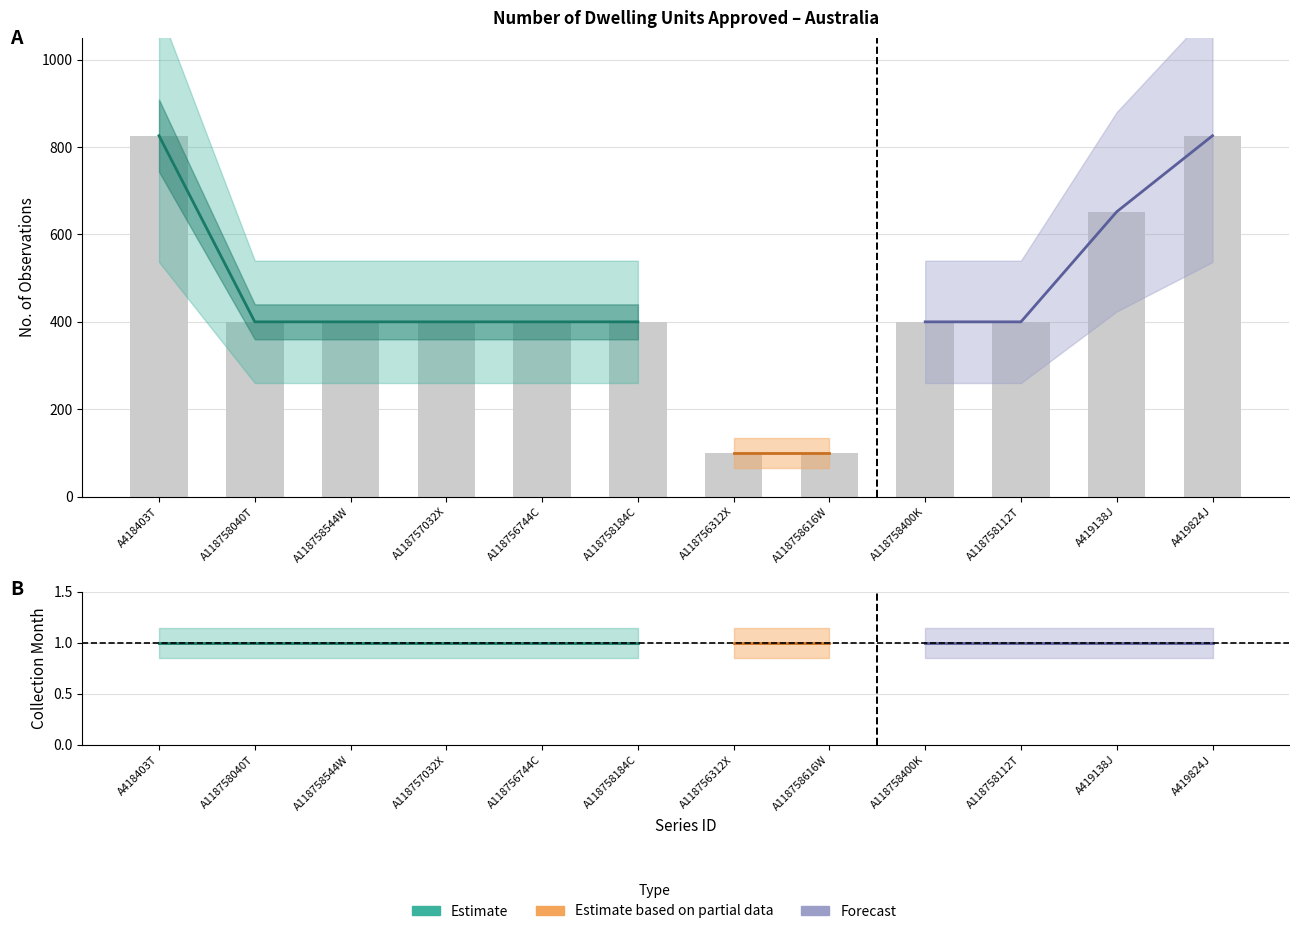

How many bars are there in total?

12